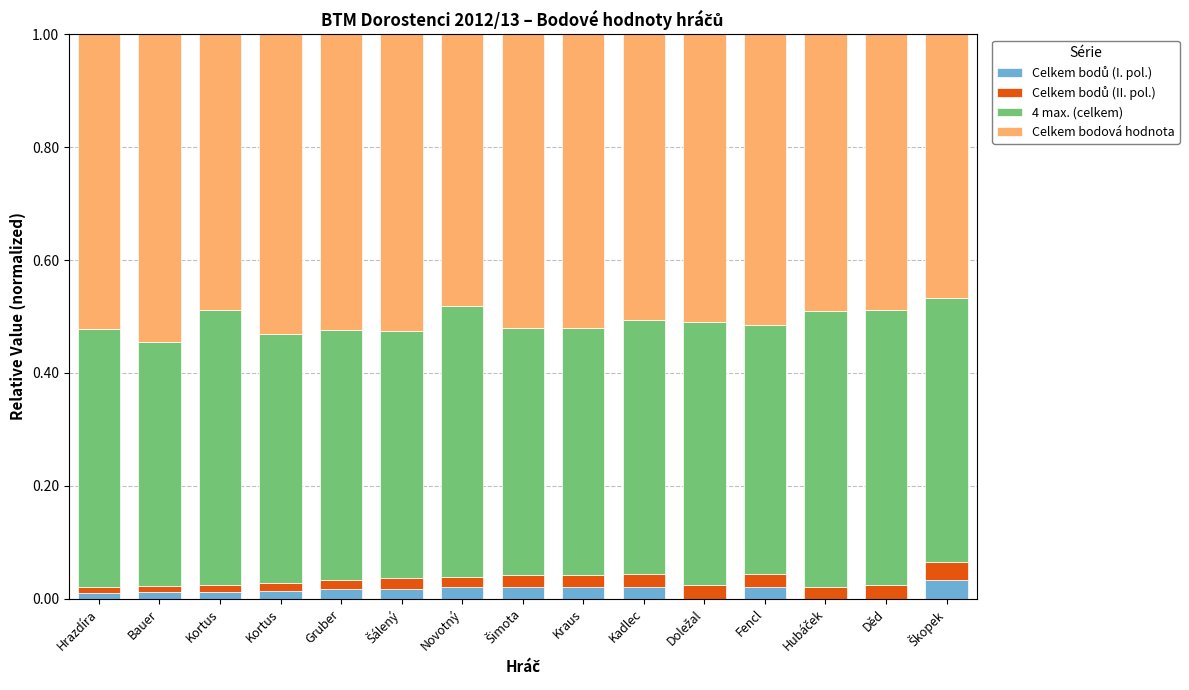

Where is 4 max. (celkem) nearest to the value 0?

Bauer